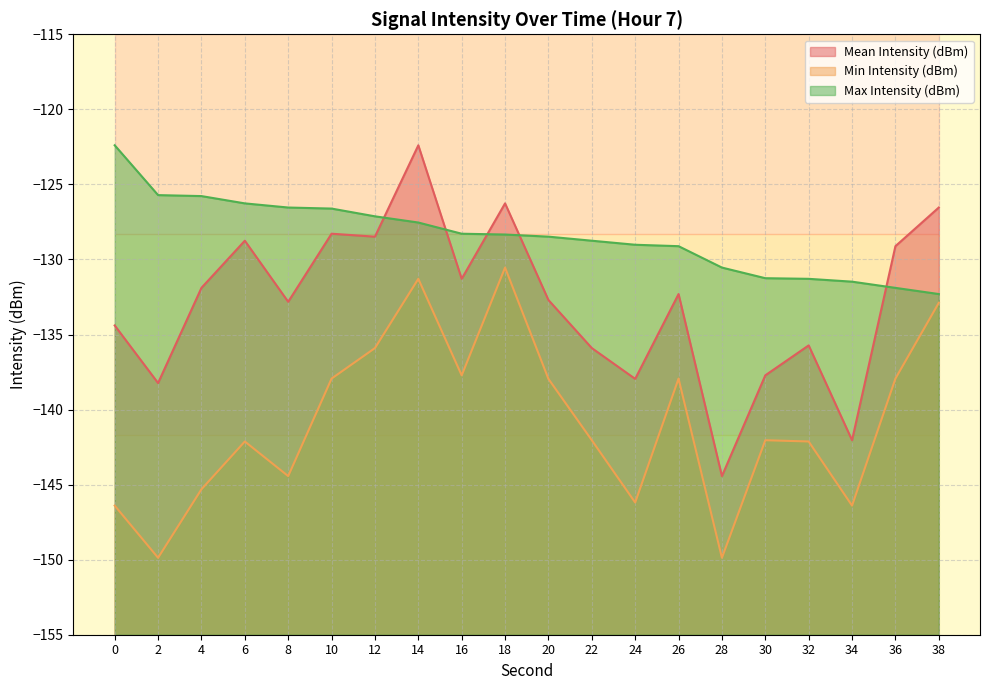

The value of Mean Intensity (dBm) at 8 is -223.5. True or false?

False